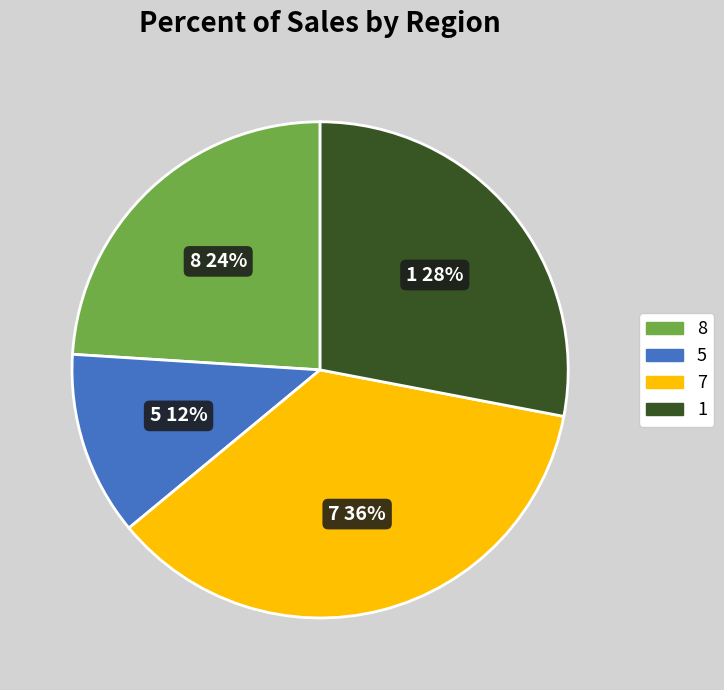

Which category has the biggest portion of the pie?

7